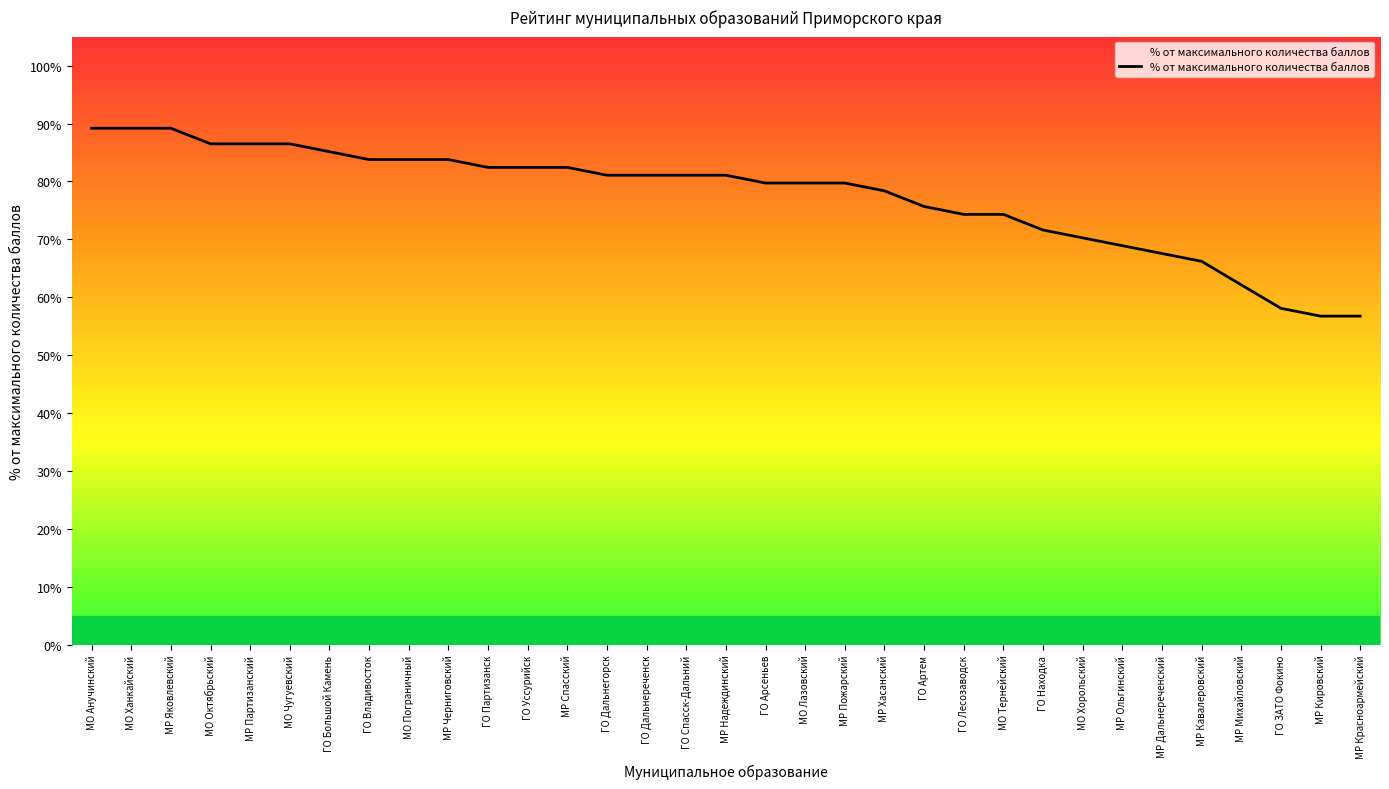

What is the approximate value at МО Тернейский?

74.3